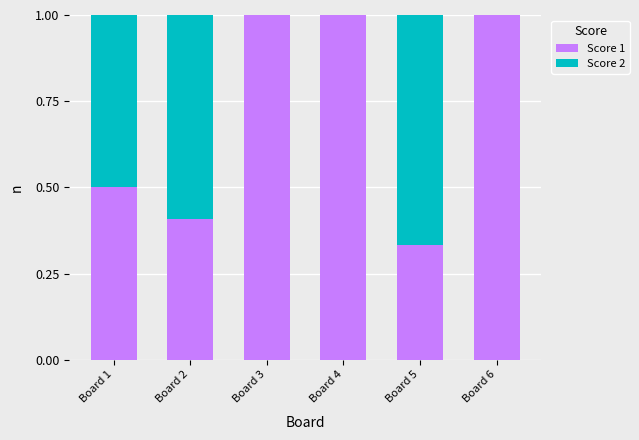

The Score 1 series shows 1.0 at Board 6. True or false?

True